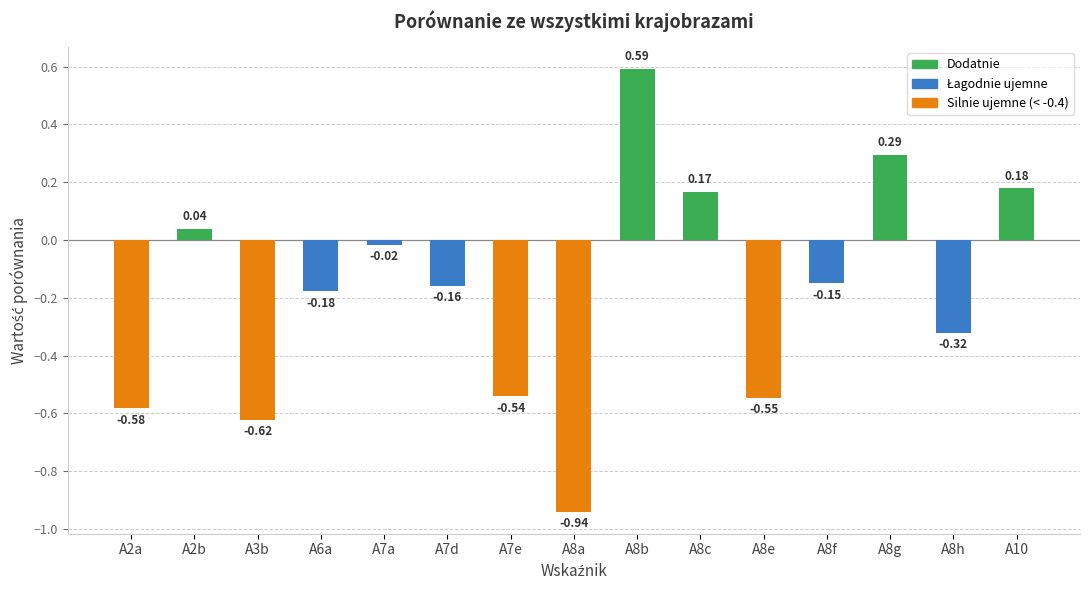

What is the sum of all values?

-2.8